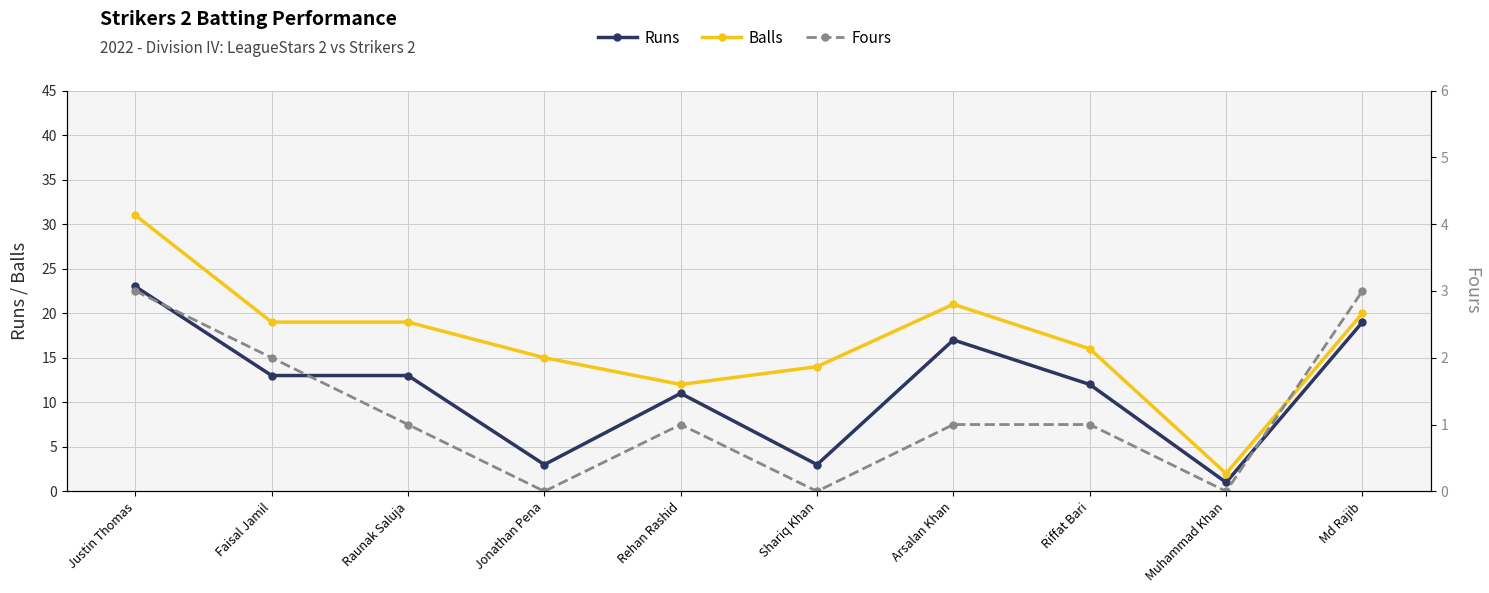

Reading left to right, transcribe all the data shown in this chart.

Runs: Justin Thomas=23	Faisal Jamil=13	Raunak Saluja=13	Jonathan Pena=3	Rehan Rashid=11	Shariq Khan=3	Arsalan Khan=17	Riffat Bari=12	Muhammad Khan=1	Md Rajib=19
Balls: Justin Thomas=31	Faisal Jamil=19	Raunak Saluja=19	Jonathan Pena=15	Rehan Rashid=12	Shariq Khan=14	Arsalan Khan=21	Riffat Bari=16	Muhammad Khan=2	Md Rajib=20
Fours: Justin Thomas=3	Faisal Jamil=2	Raunak Saluja=1	Jonathan Pena=0	Rehan Rashid=1	Shariq Khan=0	Arsalan Khan=1	Riffat Bari=1	Muhammad Khan=0	Md Rajib=3